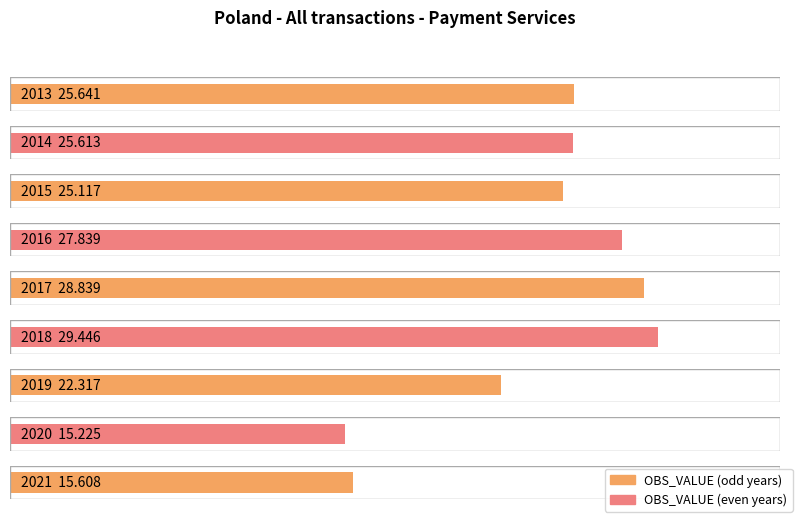

Rank the categories by value from lowest to highest.

2020, 2021, 2019, 2015, 2014, 2013, 2016, 2017, 2018